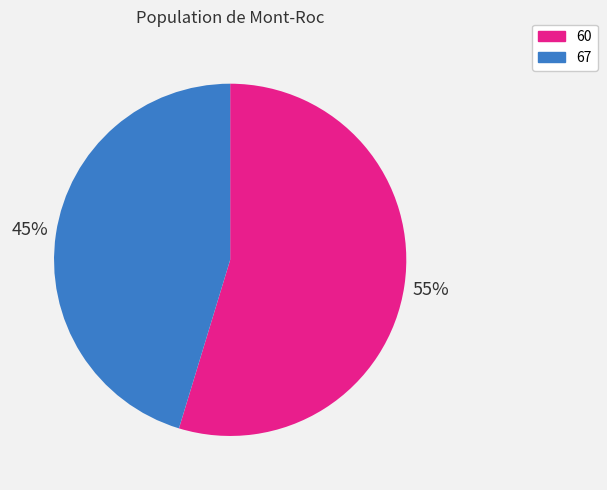

How many slices are in this pie chart?

2